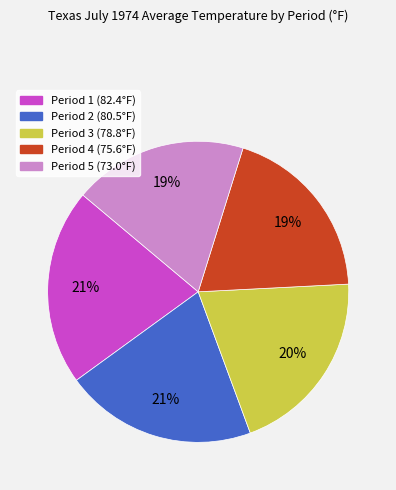

What percentage is the Period 3 slice, to the nearest percent?

20%